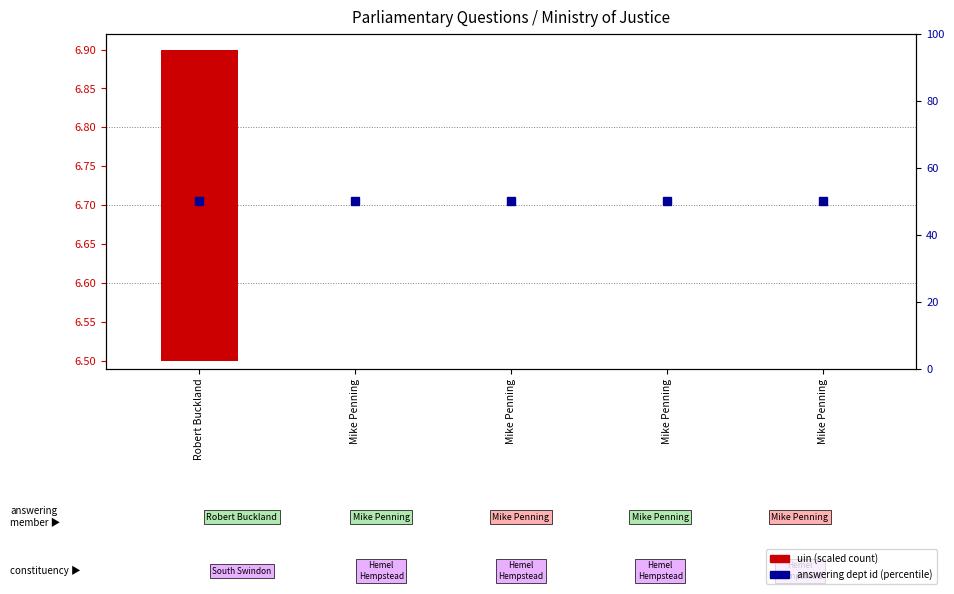

Between Robert Buckland and Mike Penning, which series saw the biggest shift?

uin (scaled)